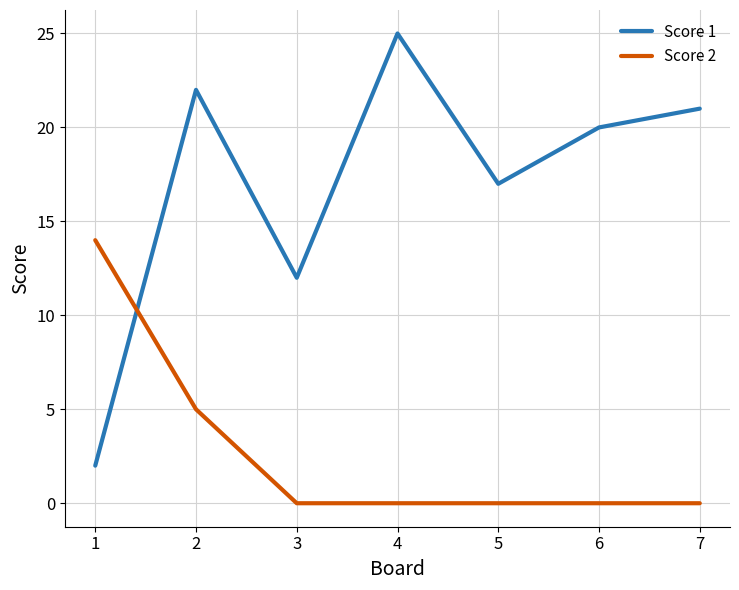

What is the difference between the highest and lowest values at 4?

25